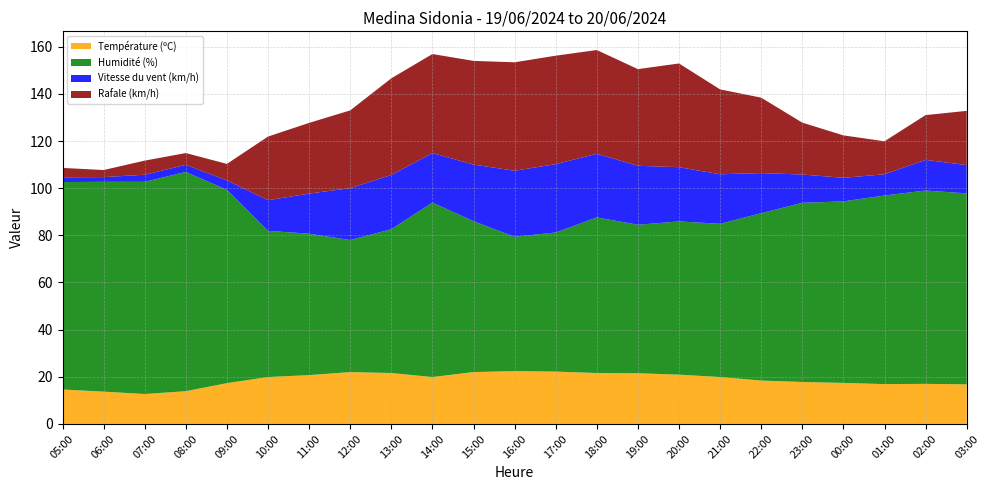

Reading right to left, transcribe all the data shown in this chart.

Température (ºC): 16.8	17.0	16.9	17.4	17.8	18.4	19.9	20.9	21.5	21.6	22.2	22.4	22.0	19.9	21.6	22.0	20.7	19.9	17.3	13.9	12.7	13.7	14.6
Humidité (%): 81.0	82.0	80.0	77.0	76.0	71.0	65.0	65.0	63.0	66.0	59.0	57.0	64.0	74.0	61.0	56.0	60.0	62.0	82.0	93.0	90.0	89.0	88.0
Vitesse du vent (km/h): 12.0	13.0	9.0	10.0	12.0	17.0	21.0	23.0	25.0	27.0	29.0	28.0	24.0	21.0	23.0	22.0	17.0	13.0	4.0	3.0	3.0	2.0	2.0
Rafale (km/h): 23.0	19.0	14.0	18.0	22.0	32.0	36.0	44.0	41.0	44.0	46.0	46.0	44.0	42.0	41.0	33.0	30.0	27.0	7.0	5.0	6.0	3.0	4.0